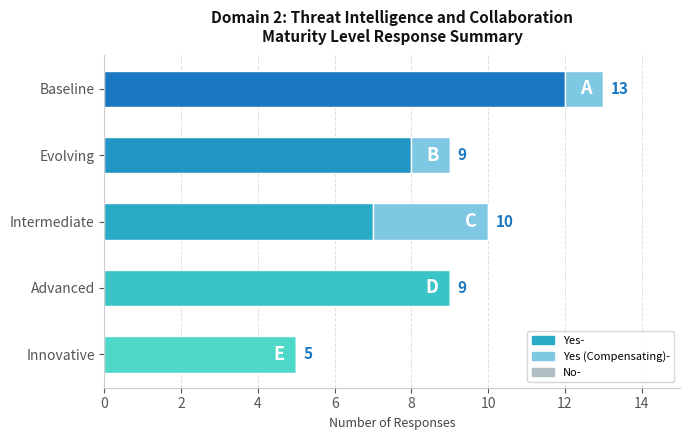

What is the total value across all series at Innovative?

5